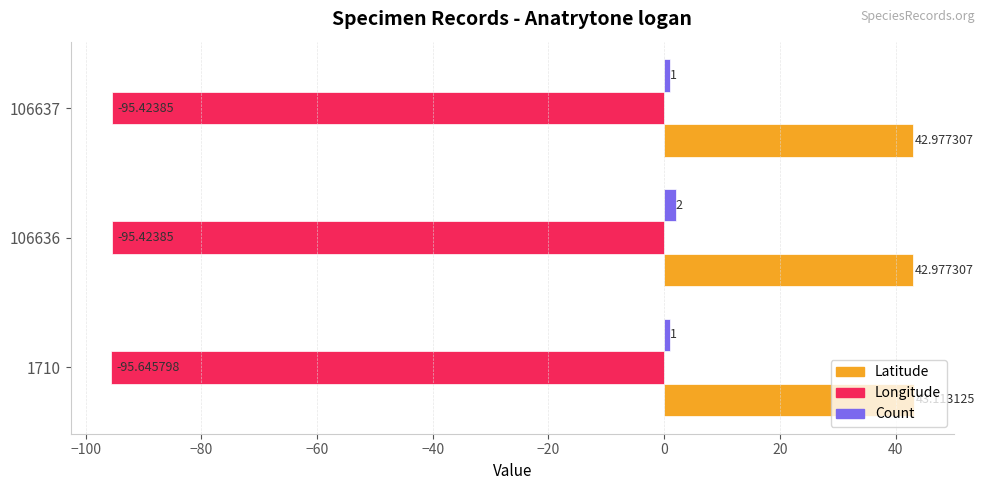

Count the Latitude values in the range 42 to 43.

2